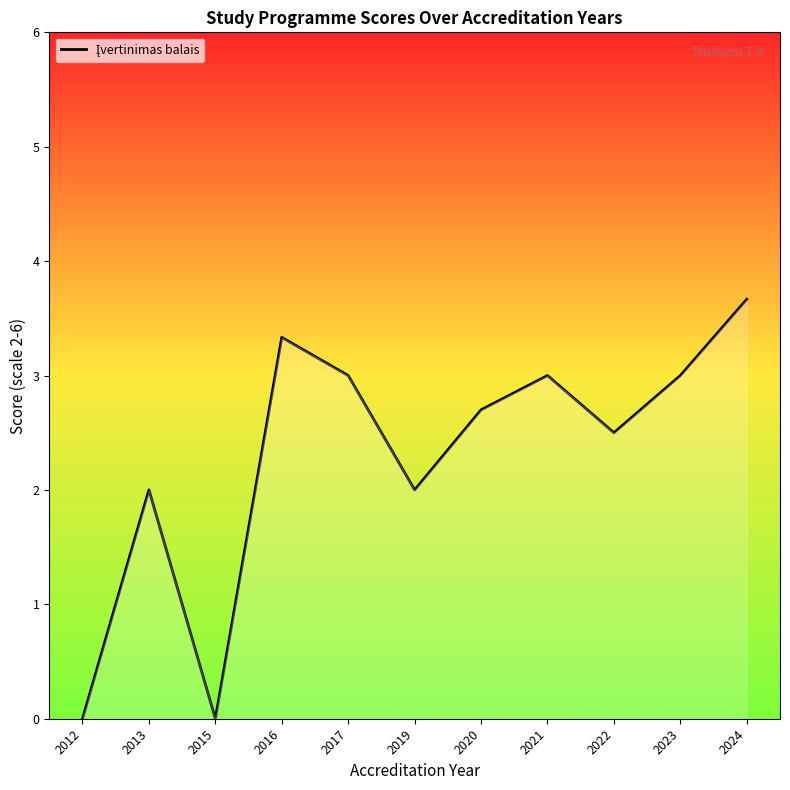

Between 2022 and 2024, which is larger?

2024